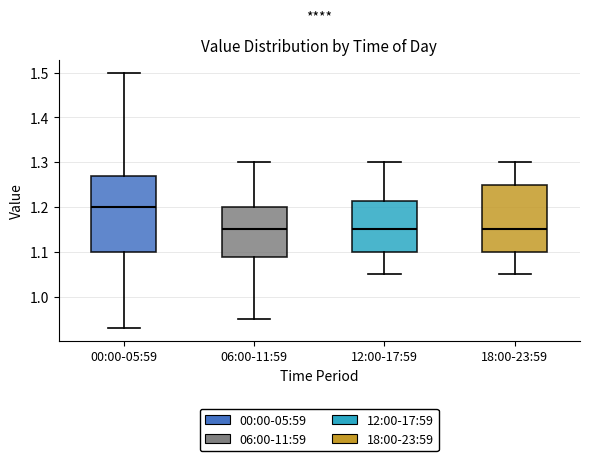

Which box is the tallest, from its lower edge to its upper edge?

00:00-05:59